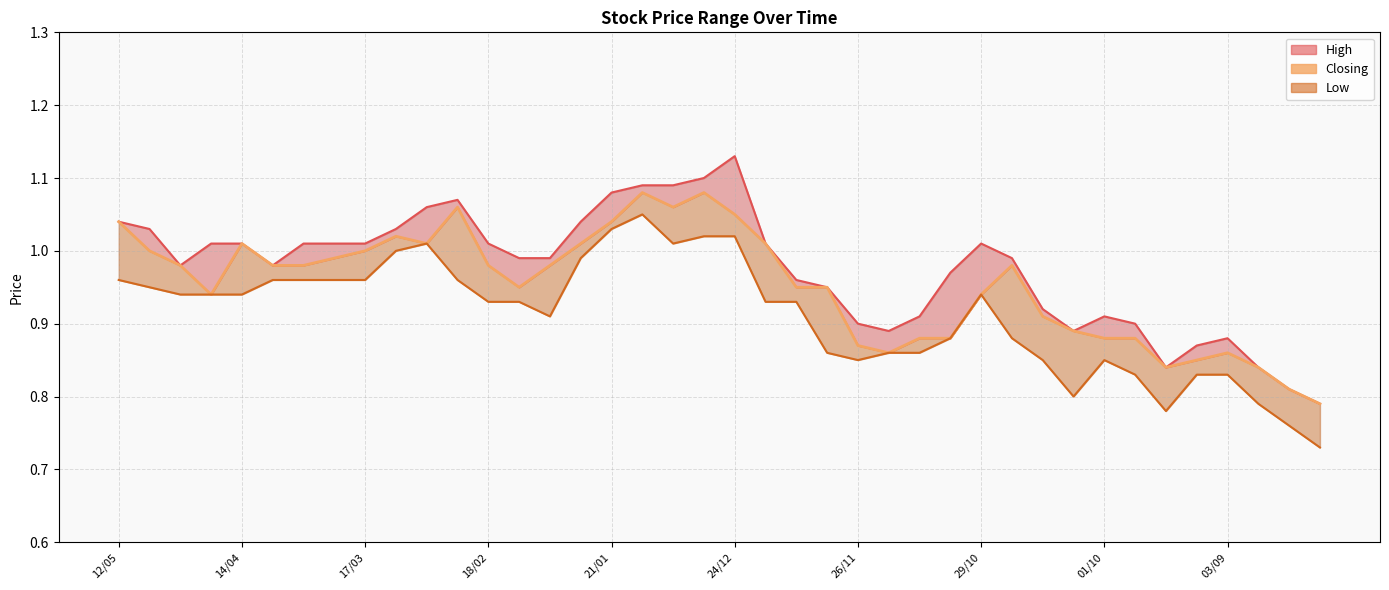

What is the sum of the values at 29 and 37?

1.8